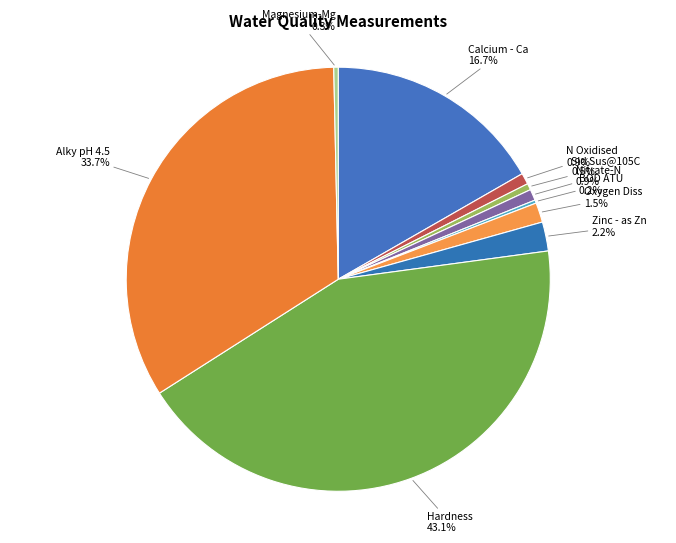

Is there a majority slice in this chart?

No